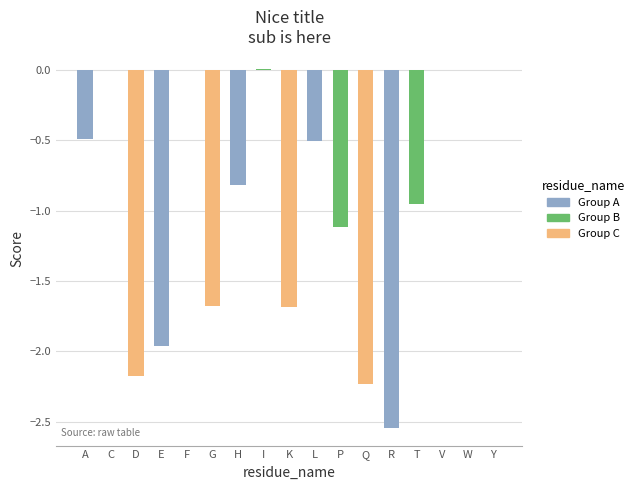

Where is the data nearest to the value -1?

T